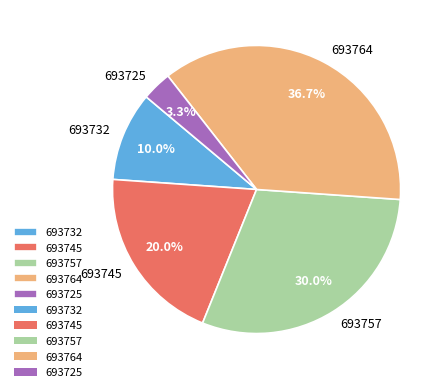

Combined, what portion of the pie is 693764 and 693745?

56.7%